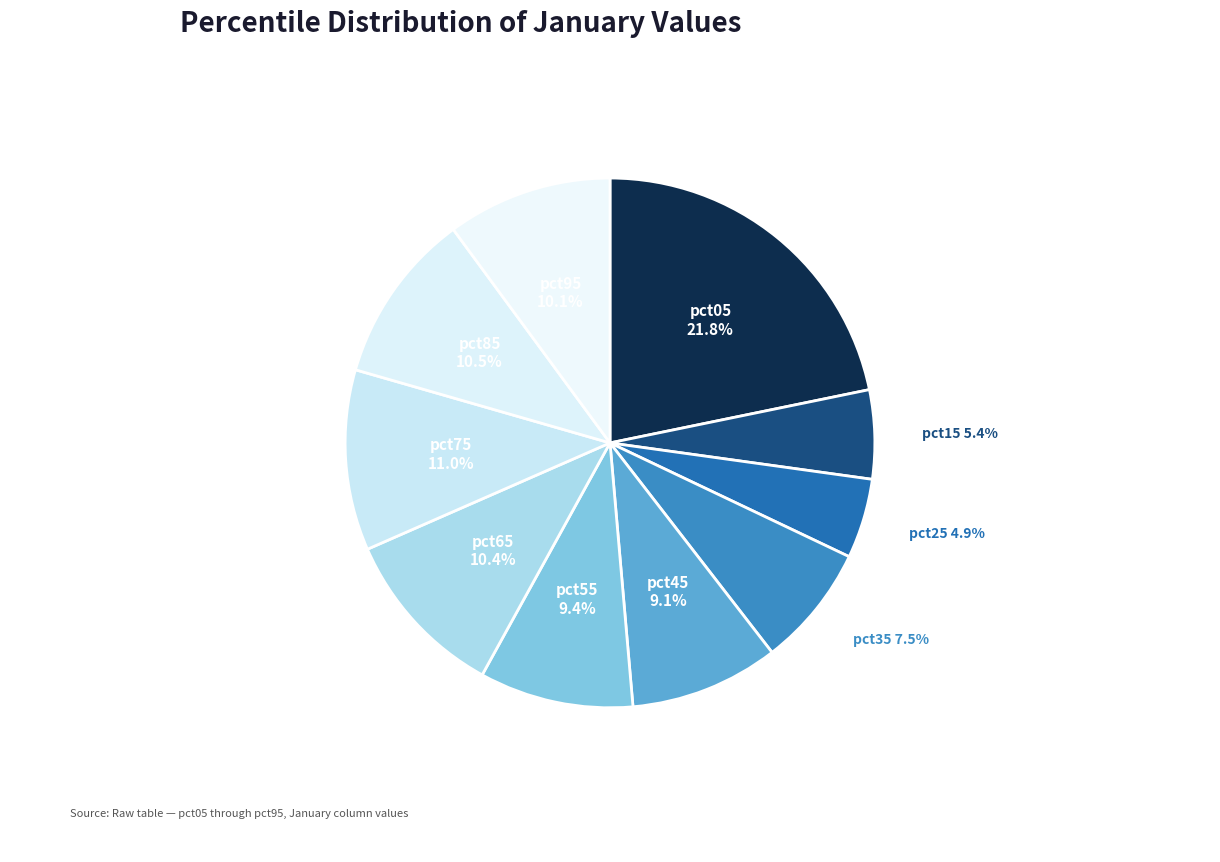

How much of the chart is everything except pct35?

92.5%